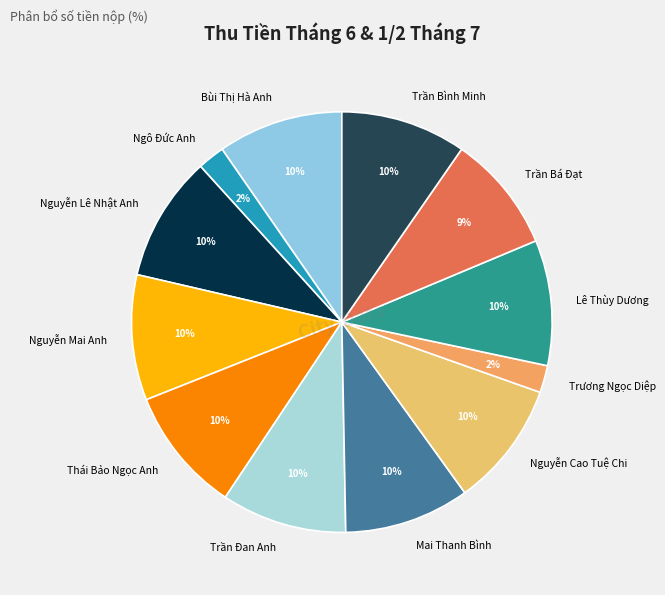

Which has a higher value, Trương Ngọc Diệp or Nguyễn Cao Tuệ Chi?

Nguyễn Cao Tuệ Chi